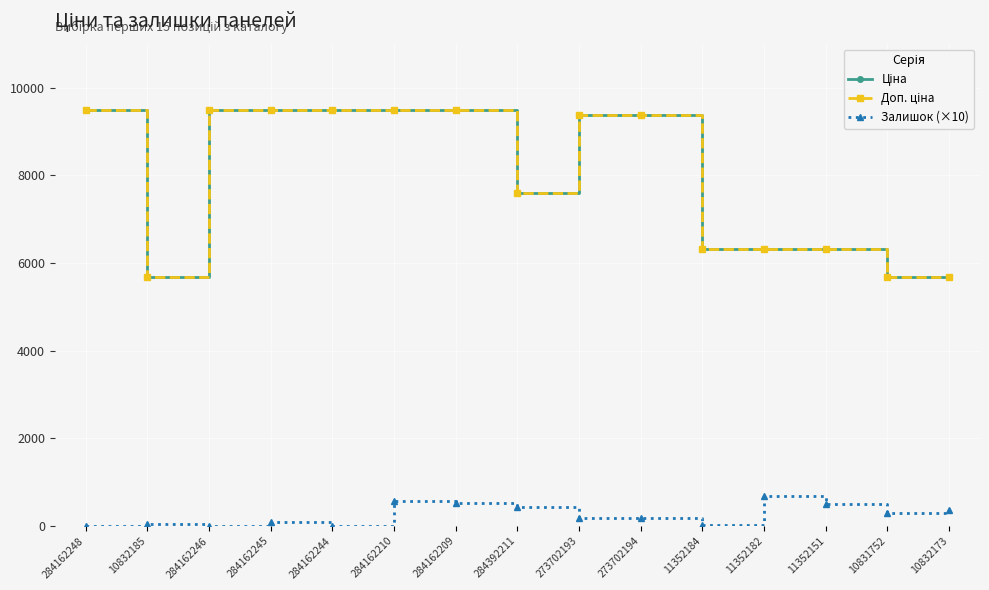

What is the difference between the highest and lowest values at 284162210?

8920.1